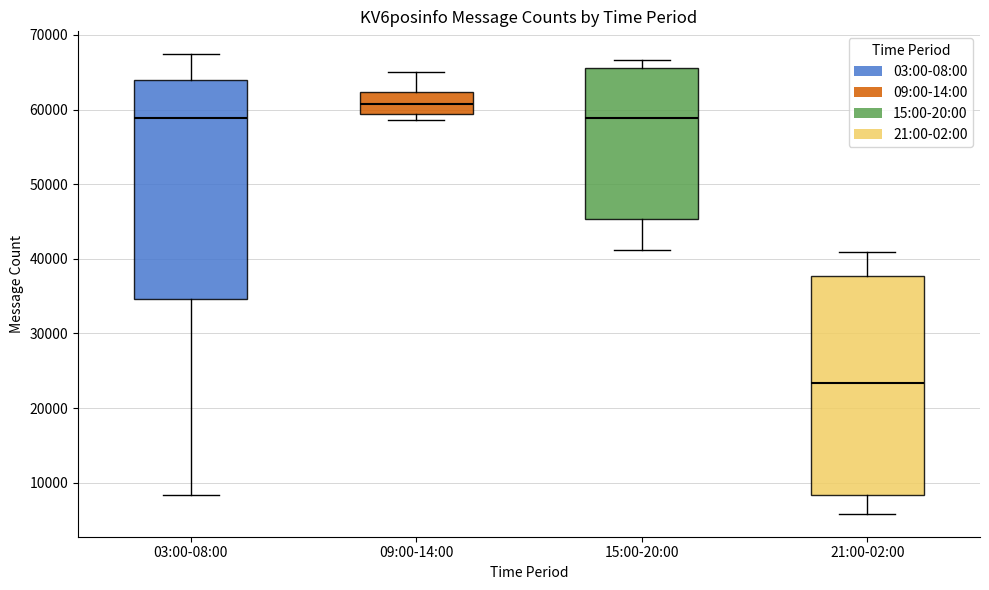

Reading left to right, transcribe this box plot: for each box, give where its median line is, the range the box spans, and where its two whiskers end, as read against the y-axis. The values are not printed on the chart, so give them approximately, as read against the axis.

03:00-08:00: median 59000, box 35000 to 64000, whiskers 8000 to 67000
09:00-14:00: median 61000, box 59000 to 62000, whiskers 59000 (just below the box's lower edge) to 65000
15:00-20:00: median 59000, box 45000 to 66000, whiskers 41000 to 67000
21:00-02:00: median 23000, box 8000 to 38000, whiskers 6000 to 41000